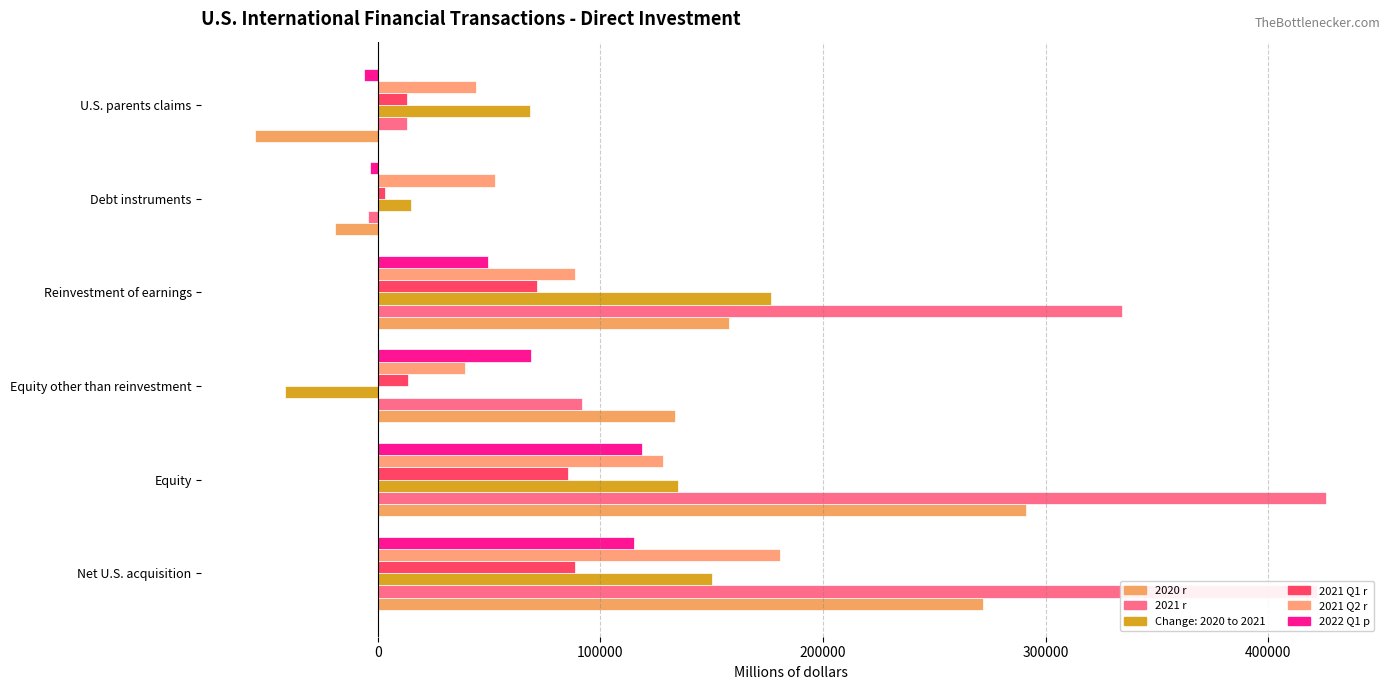

List the labels in order of 2020 r value, smallest first.

U.S. parents claims, Debt instruments, Equity other than reinvestment, Reinvestment of earnings, Net U.S. acquisition, Equity